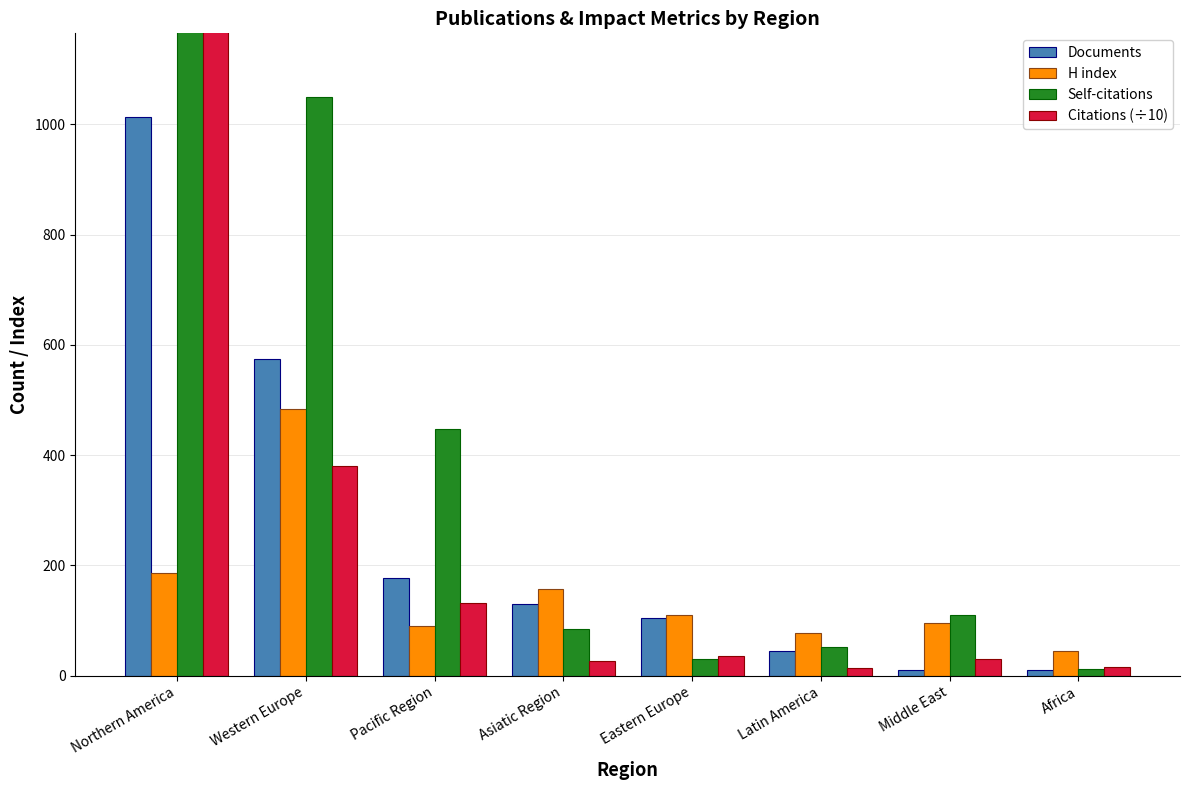

What are all the series names shown in the legend?

Documents, H index, Self-citations, Citations (÷10)